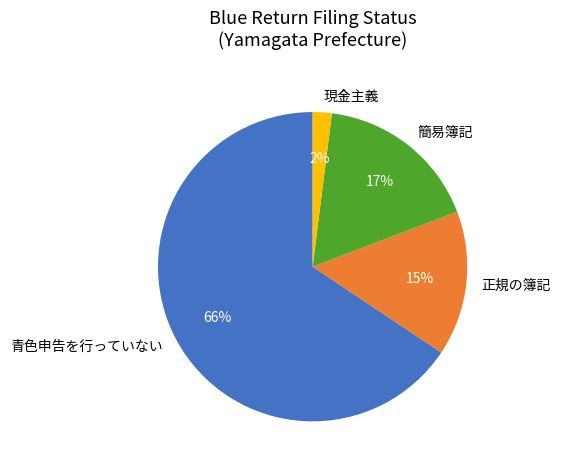

To the nearest percent, what portion does 簡易簿記 represent?

17%